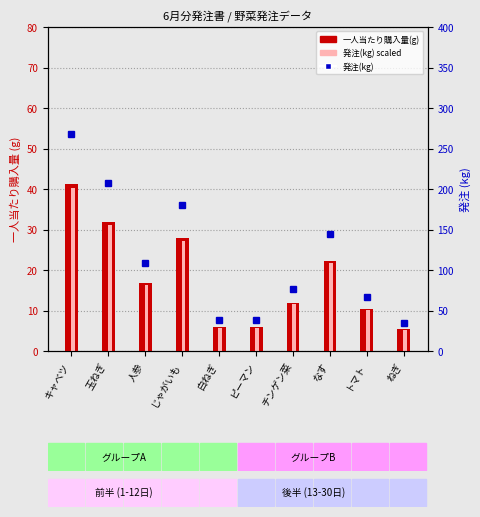

What are all the series names shown in the legend?

一人当たり購入量(g), 発注(kg) (scaled), 発注(kg)